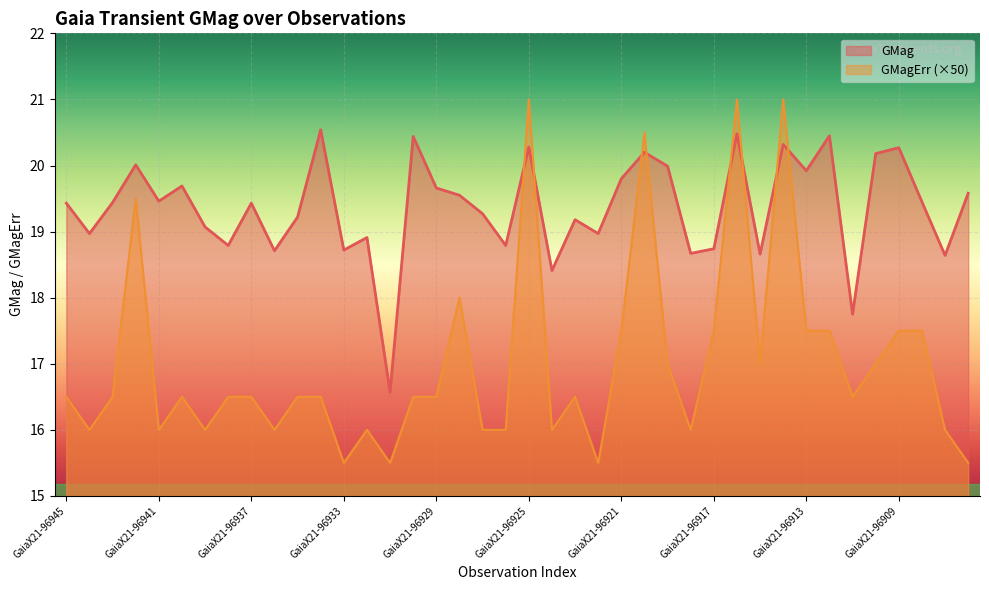

Between which two adjacent categories do GMagErr and GMag first intersect?

GaiaX21-96926 and GaiaX21-96925